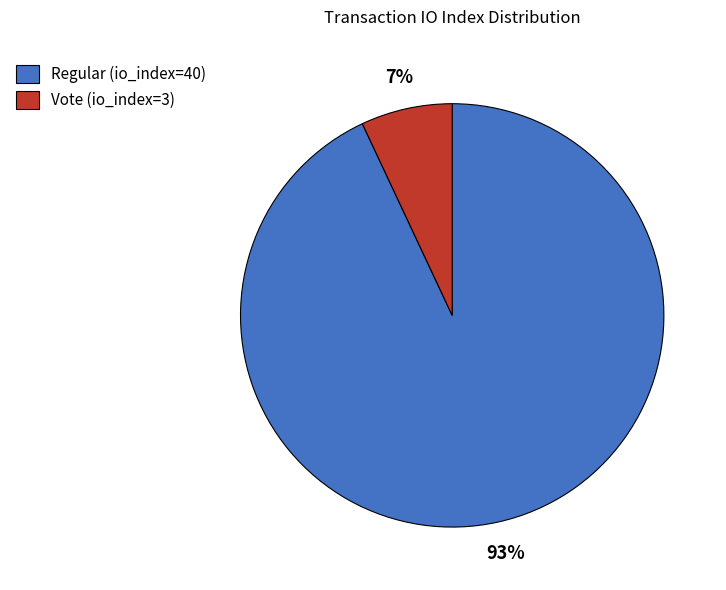

The Vote (io_index=3) slice represents 7% of the pie. True or false?

True